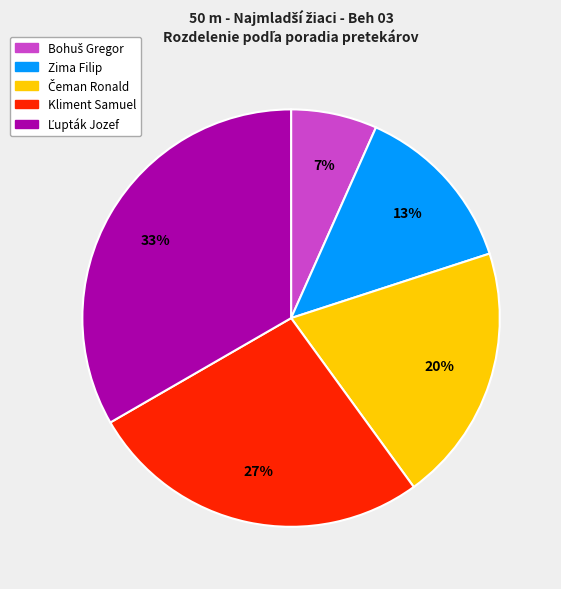

Is there a majority slice in this chart?

No